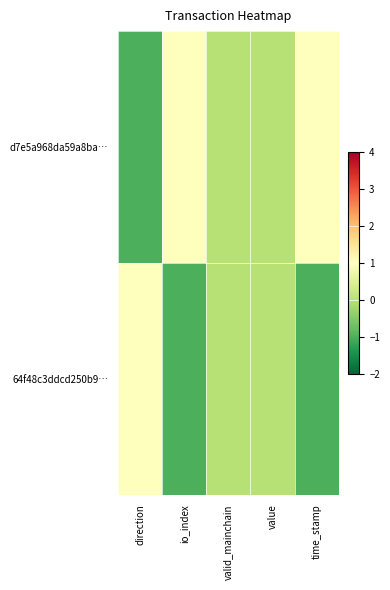

At which category is the sum across all series the highest?

direction